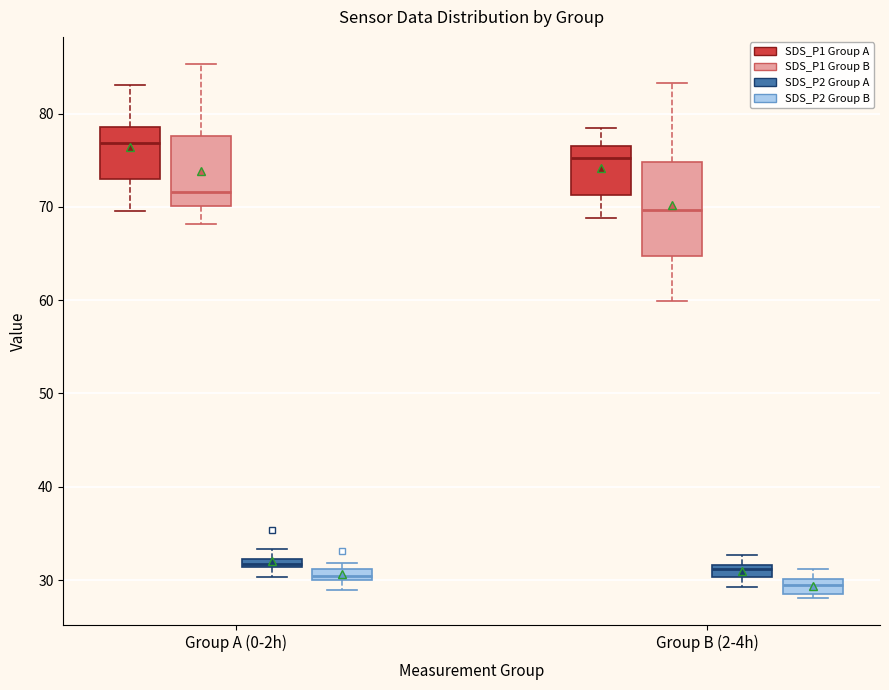

Which box has the lowest median line?

Group B (2-4h) (SDS_P2 Group B)